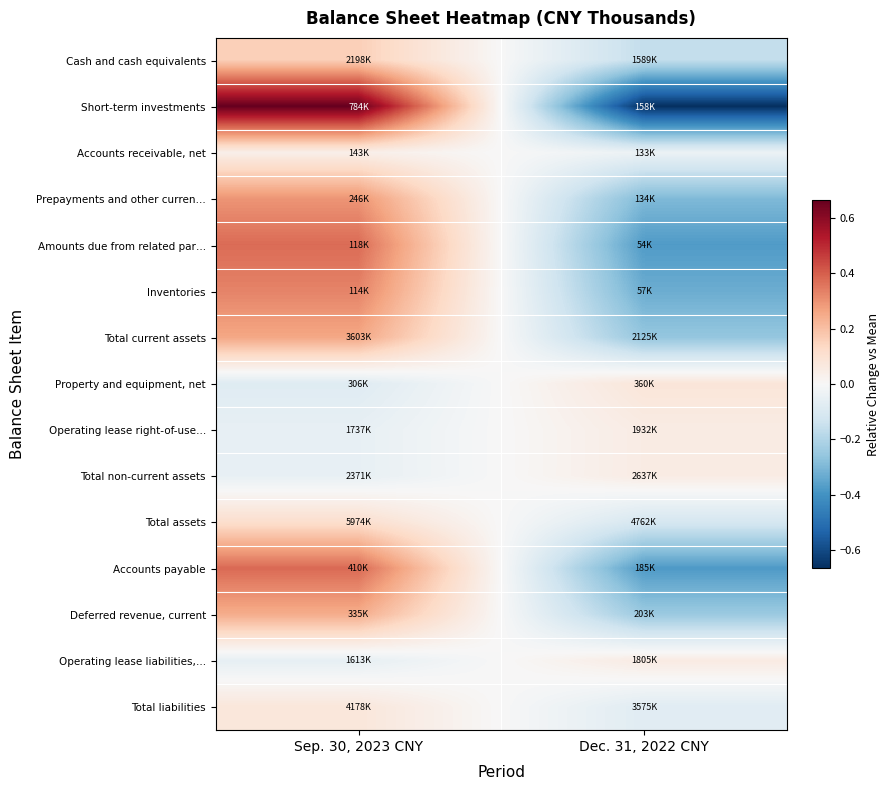

Between Sep. 30, 2023 CNY and Dec. 31, 2022 CNY, which series saw the biggest shift?

Short-term investments